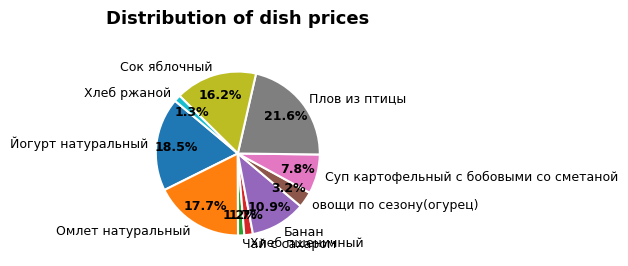

What percentage do овощи по сезону(огурец) and Банан together represent?

14.1%